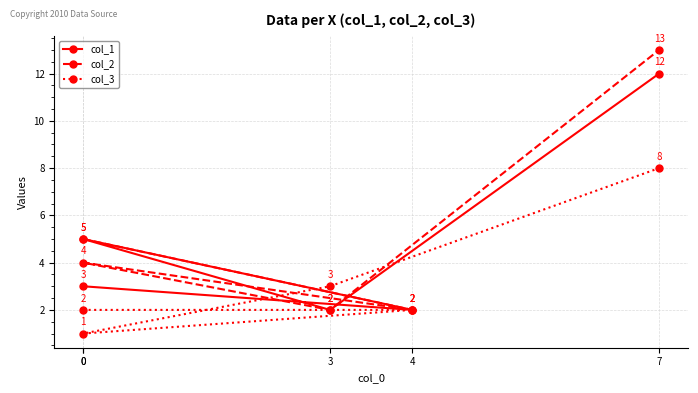

Rank the categories by col_1 value from highest to lowest.

7, 0, 0, 4, 3